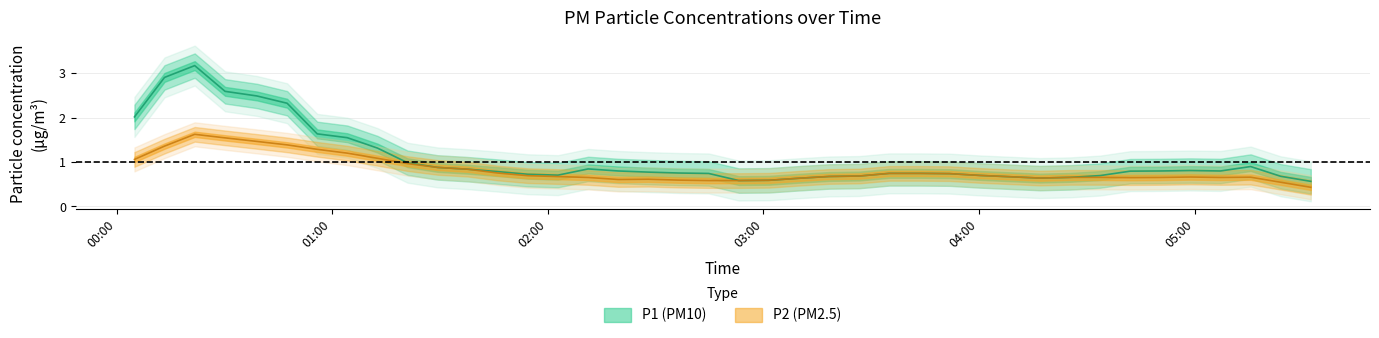

In P2, how many points are higher than both neighbors (excluding endpoints)?

10